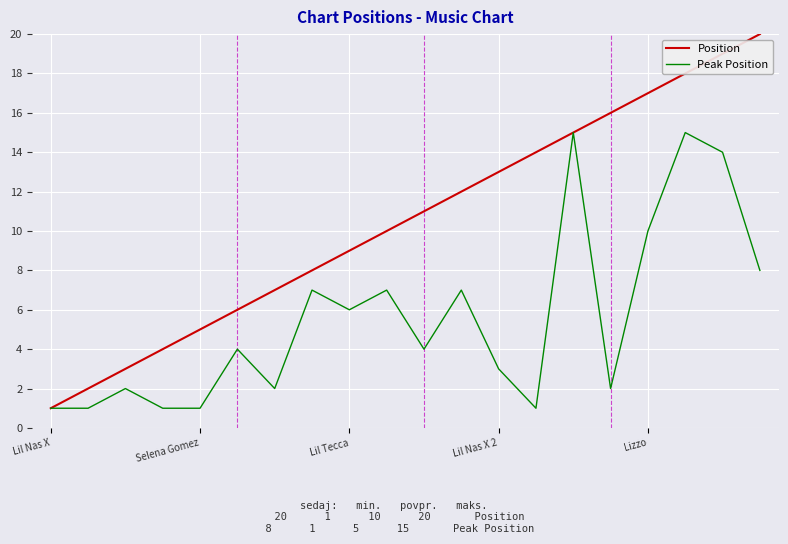

List the series in order of their overall mean, highest first.

Position, Peak Position